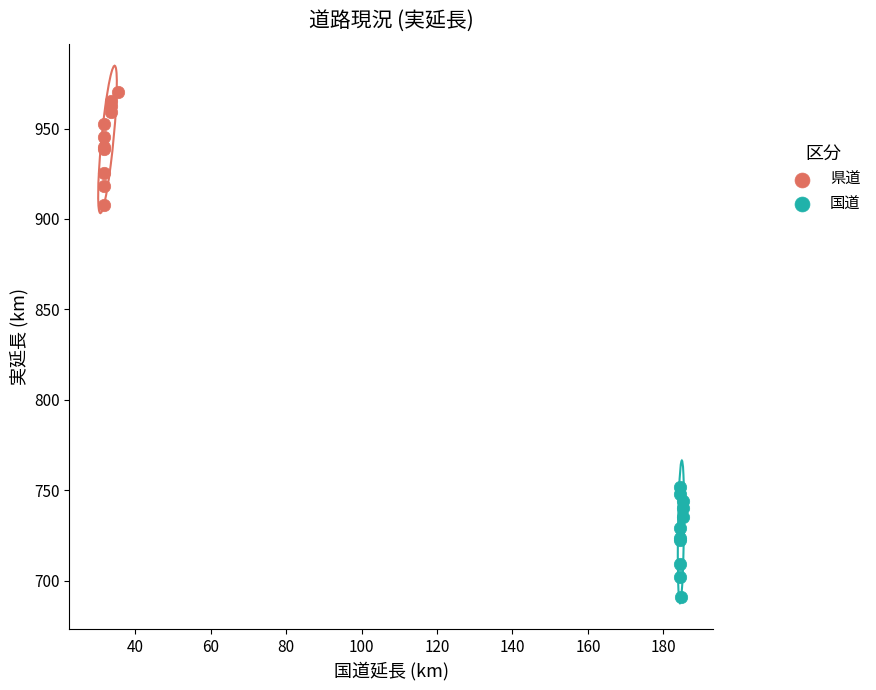

Which series has the largest Y range (max minus min)?

県道